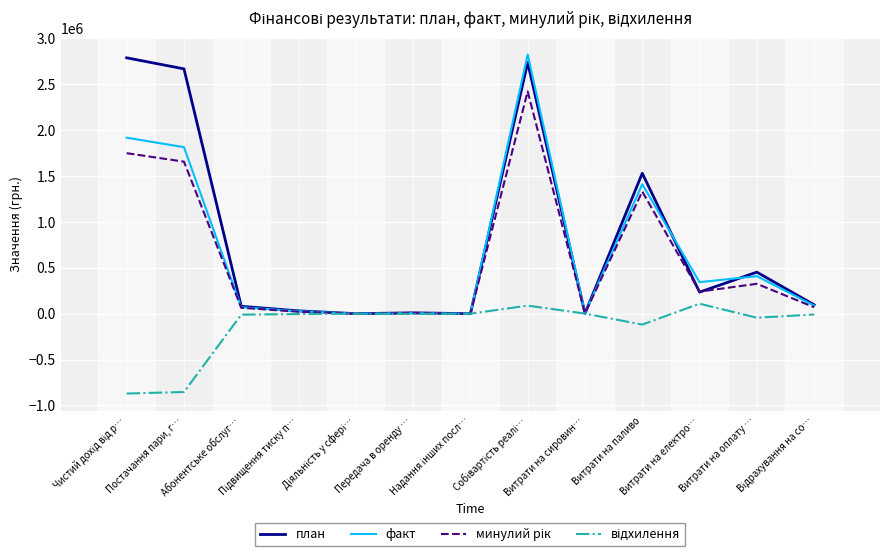

What is the maximum value shown in the chart?

2824961.5